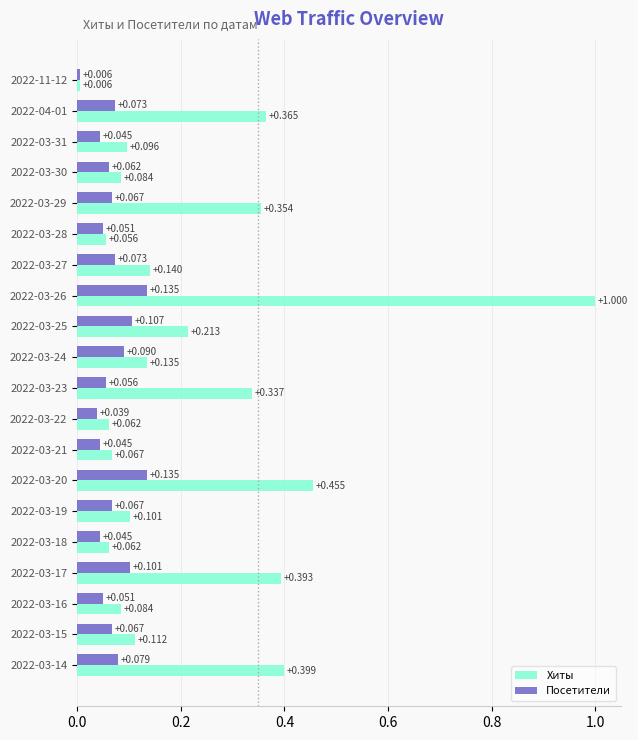

Is the value of Посетители at 2022-03-25 greater than the value of Хиты at 2022-03-18?

Yes